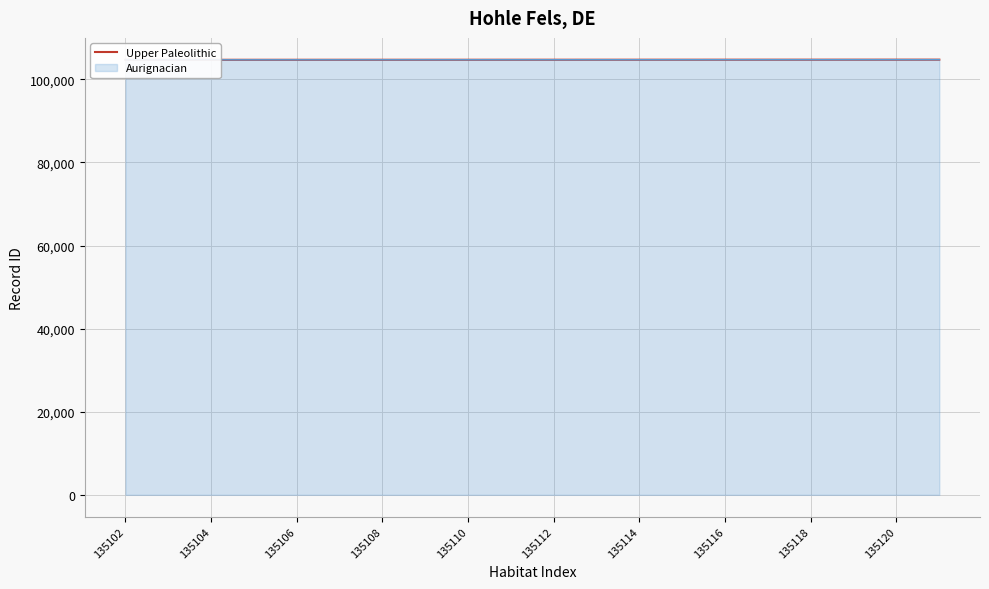

What is the ratio of the value at 15 to the value at 135102?

1.0